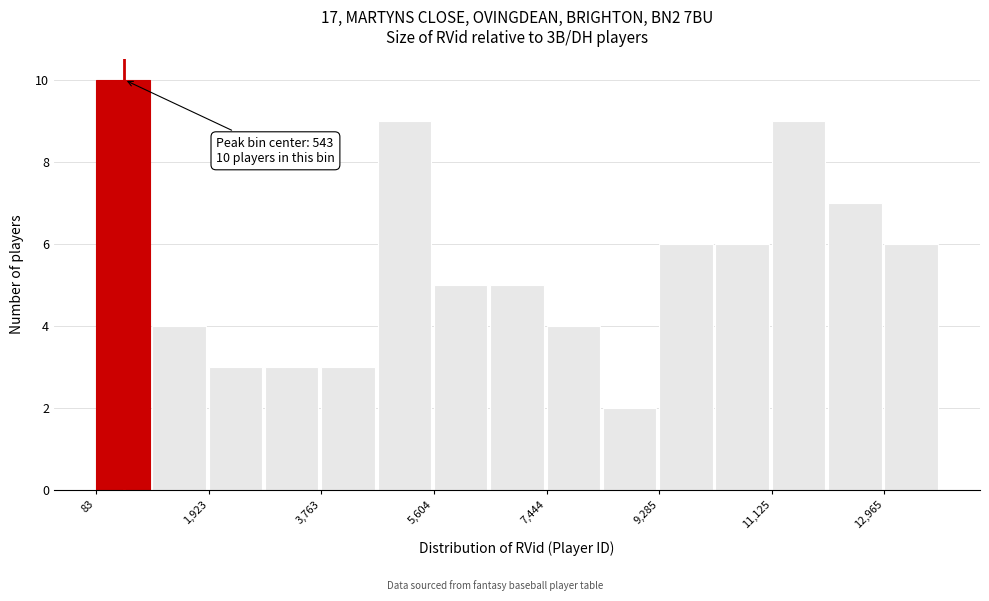

Over which range of the x-axis is the bar tallest?

0 to 1000